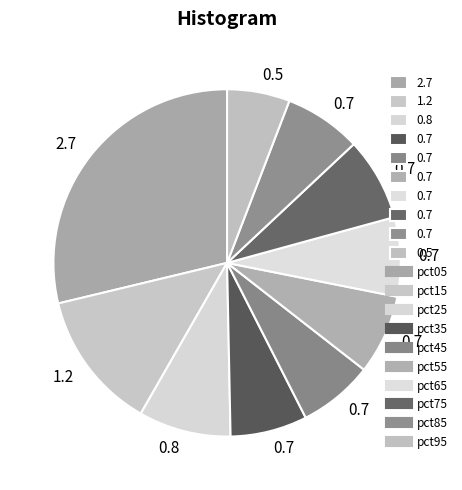

How many segments does this pie chart have?

10